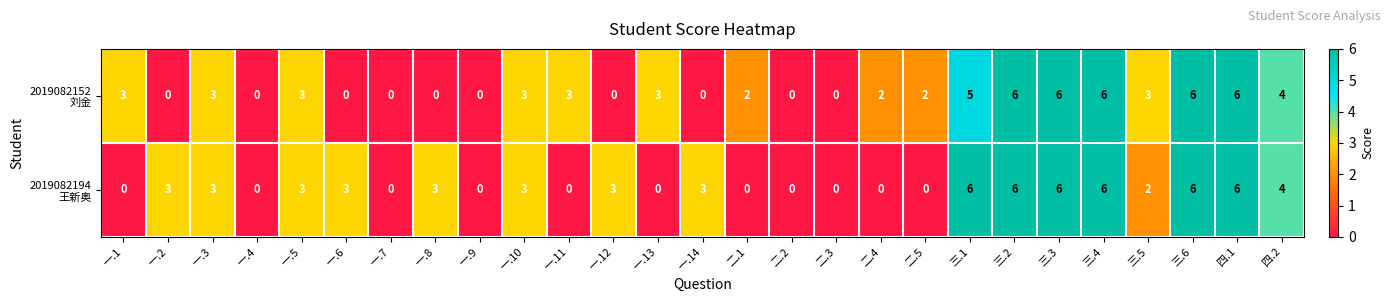

How many series are shown in this chart?

2